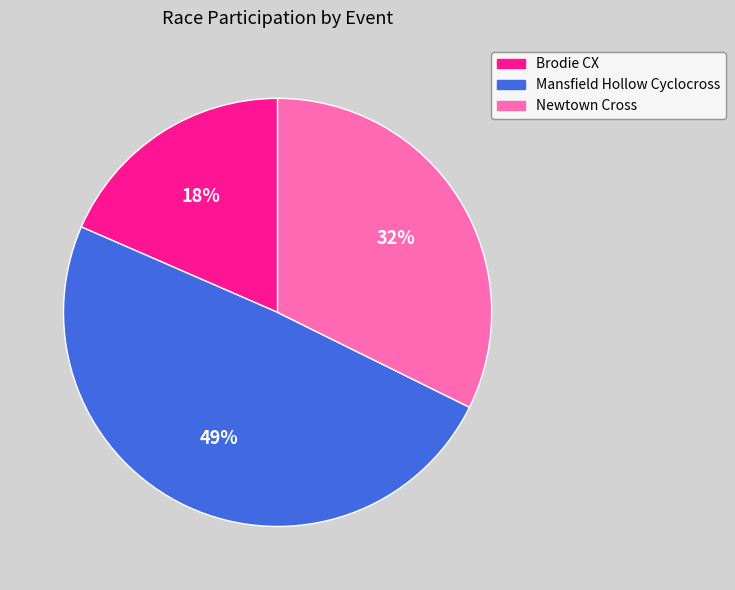

How many segments does this pie chart have?

3